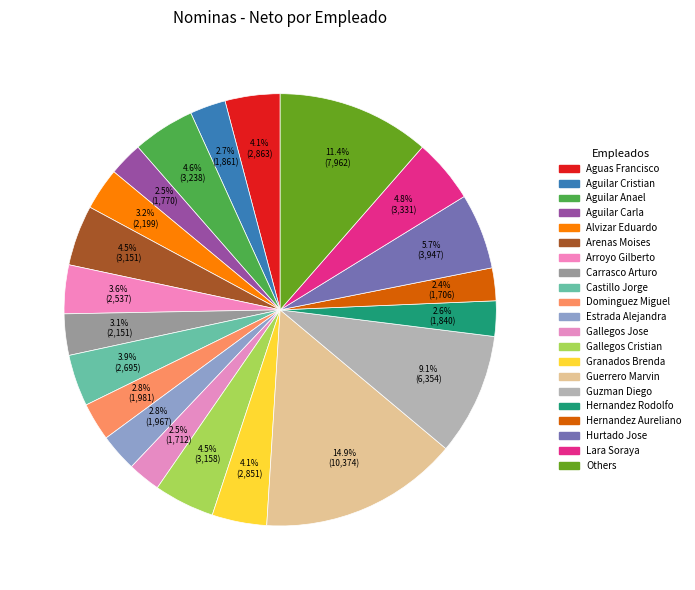

Count the number of slices in the pie.

21